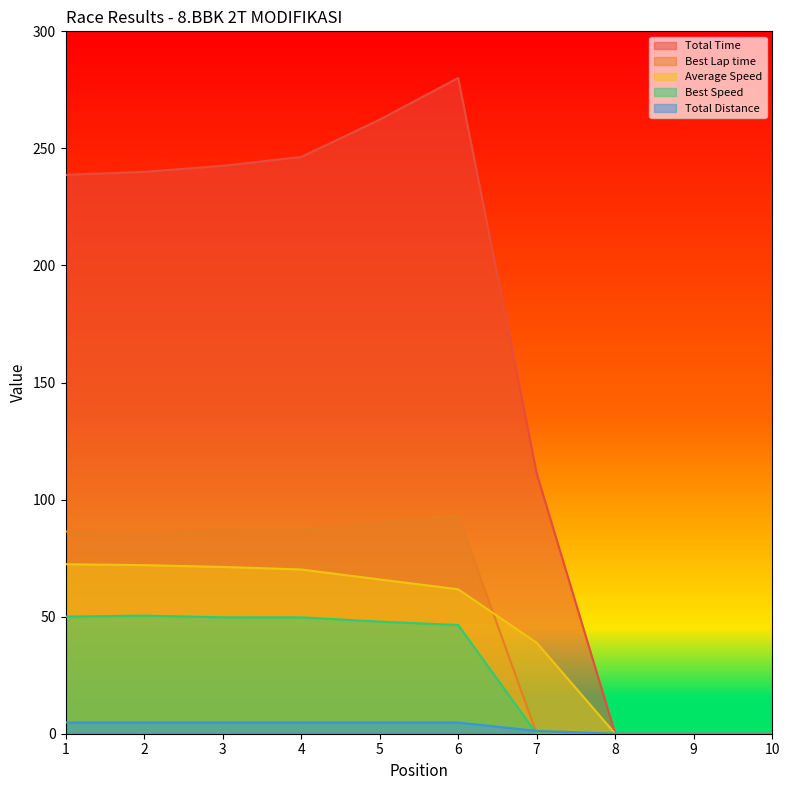

What is the difference between the maximum and minimum values in the Total Distance series?

4.8